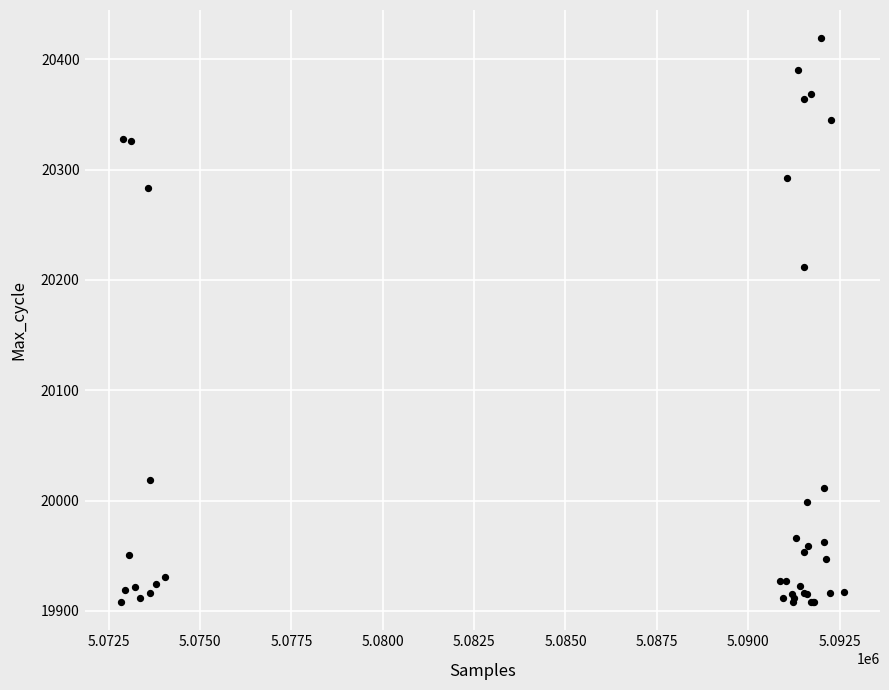

What Y value in the scatter plot is closest to 20163?

20212